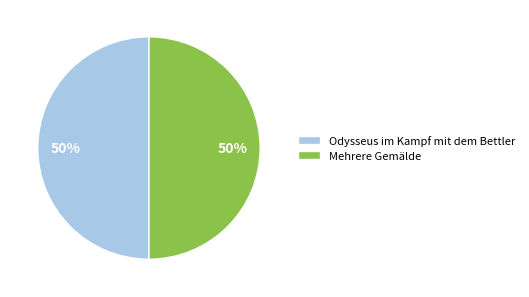

To the nearest percent, what is the average slice percentage?

50%